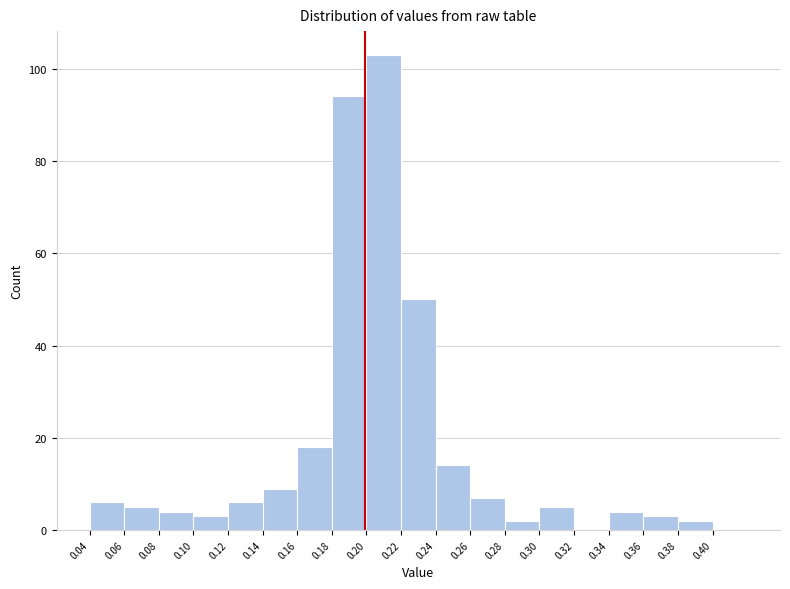

Reading left to right, transcribe this chart: for each bar, give the range it covers on the x-axis and its height. The values are not printed on the chart, so give them approximately, as read against the axis.

0.04 to 0.06: 6
0.06 to 0.08: 6
0.08 to 0.10: 4
0.10 to 0.12: 4
0.12 to 0.14: 6
0.14 to 0.16: 10
0.16 to 0.18: 18
0.18 to 0.20: 94
0.20 to 0.22: 104
0.22 to 0.24: 50
0.24 to 0.26: 14
0.26 to 0.28: 8
0.28 to 0.30: 2
0.30 to 0.32: 6
0.32 to 0.34: 0
0.34 to 0.36: 4
0.36 to 0.38: 4
0.38 to 0.40: 2
0.40 to 0.42: 0